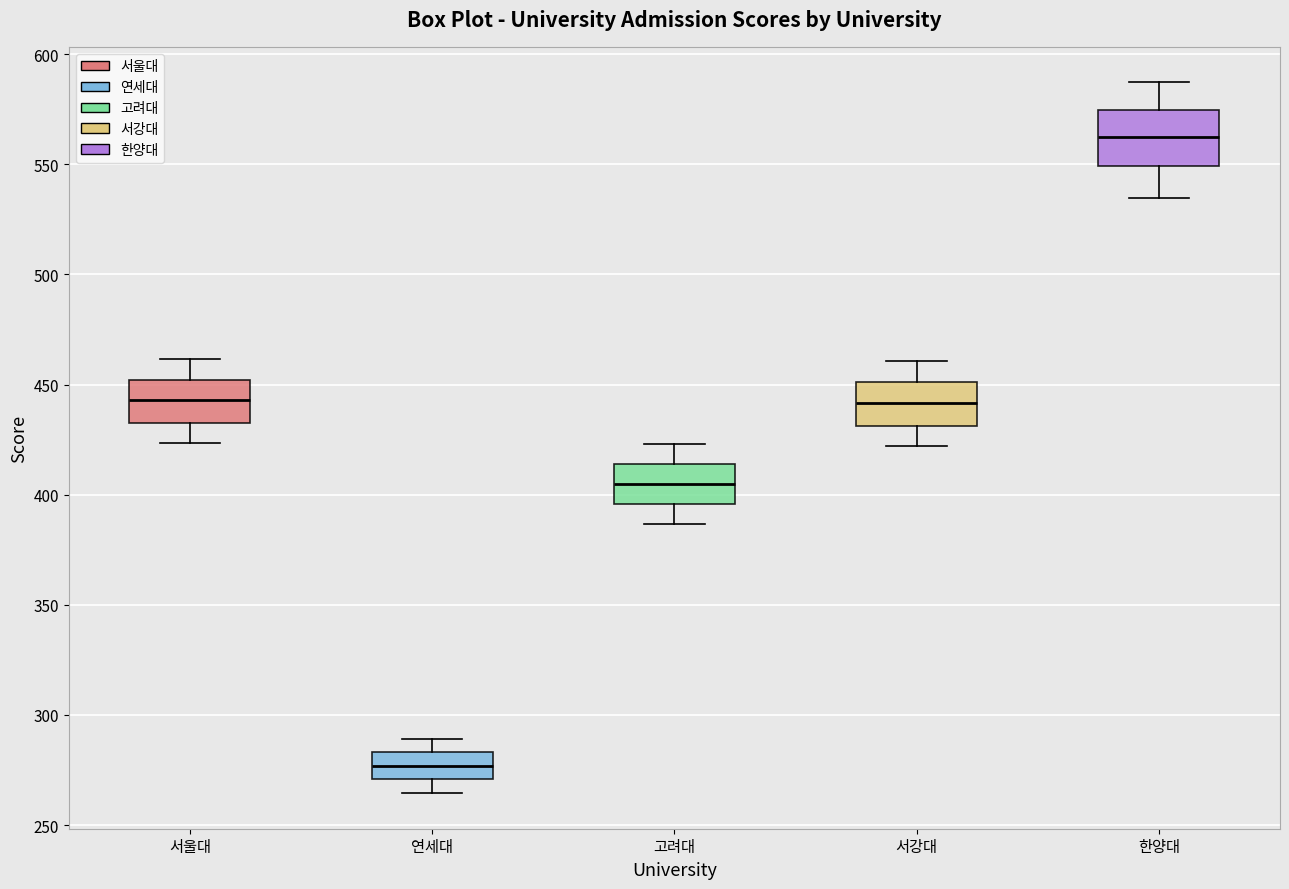

Where does the median line of the box for 연세대 sit on the y-axis? The values are not printed on the chart, so give them approximately, as read against the axis.

275